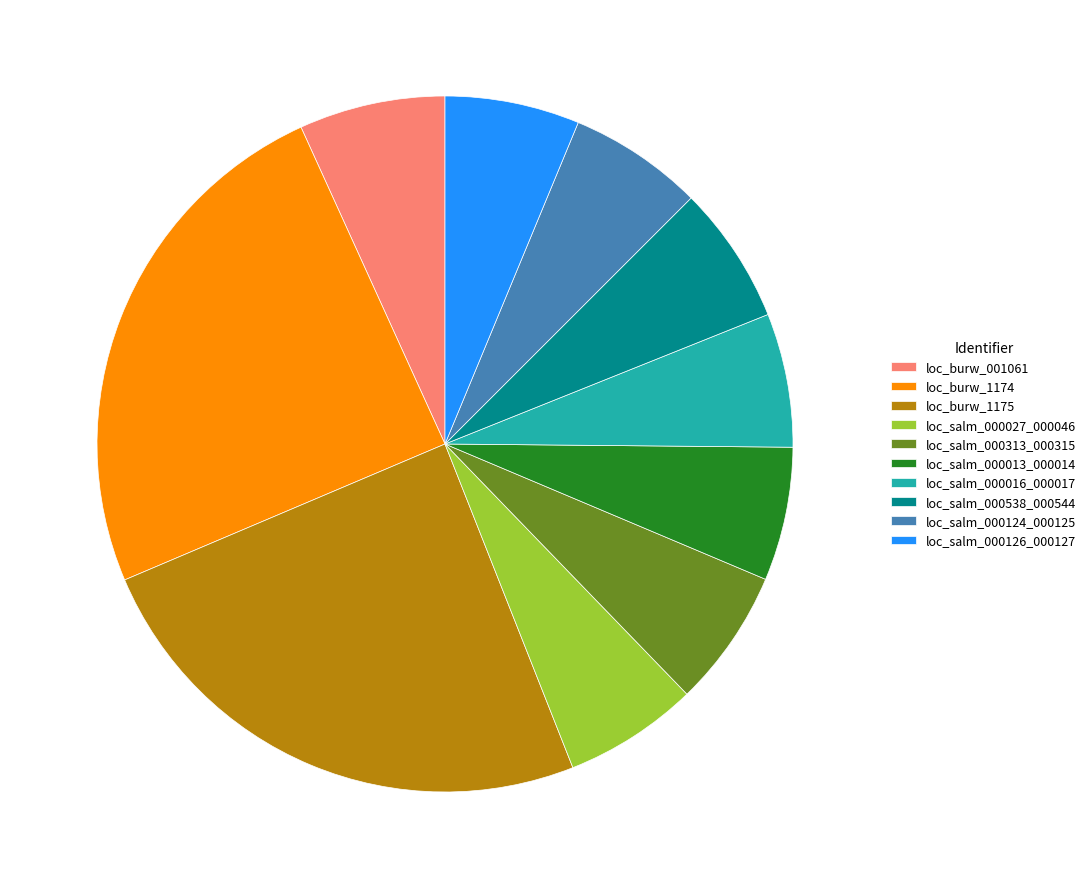

Approximately how many times larger is the value at loc_salm_000313_000315 compared to loc_salm_000126_000127?

1.0